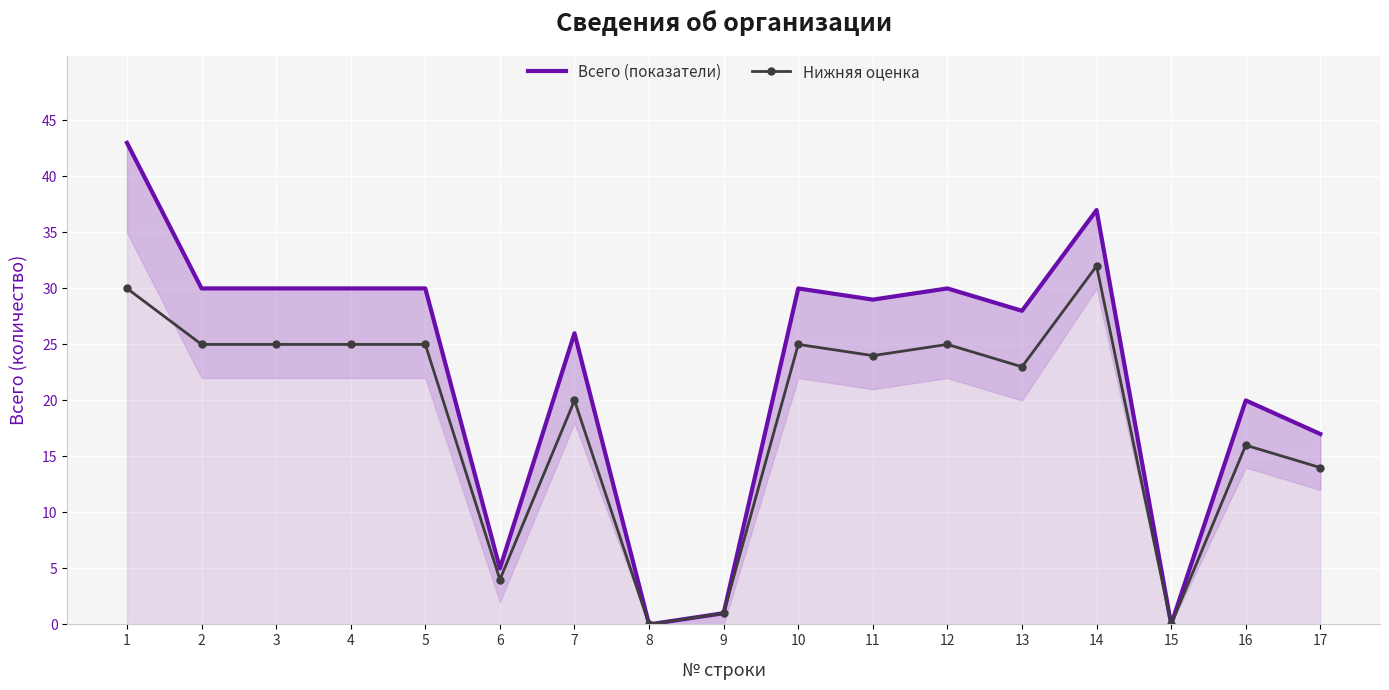

Reading right to left, what are all the values shown in this chart?

Всего (показатели): 17=17	16=20	15=0	14=37	13=28	12=30	11=29	10=30	9=1	8=0	7=26	6=5	5=30	4=30	3=30	2=30	1=43
Нижняя оценка: 17=14	16=16	15=0	14=32	13=23	12=25	11=24	10=25	9=1	8=0	7=20	6=4	5=25	4=25	3=25	2=25	1=30